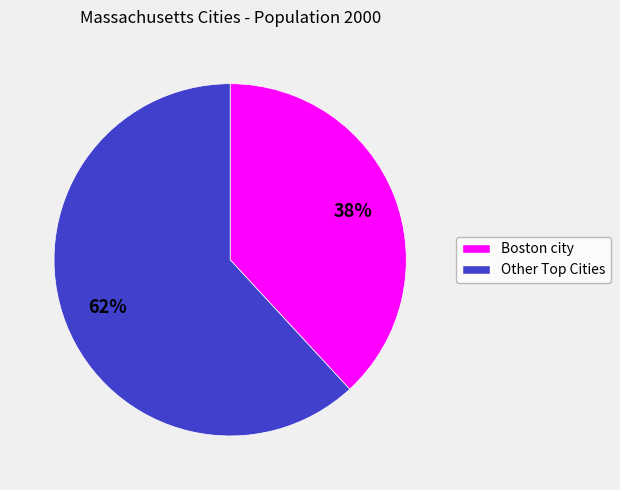

To the nearest percent, what is the average slice percentage?

50%